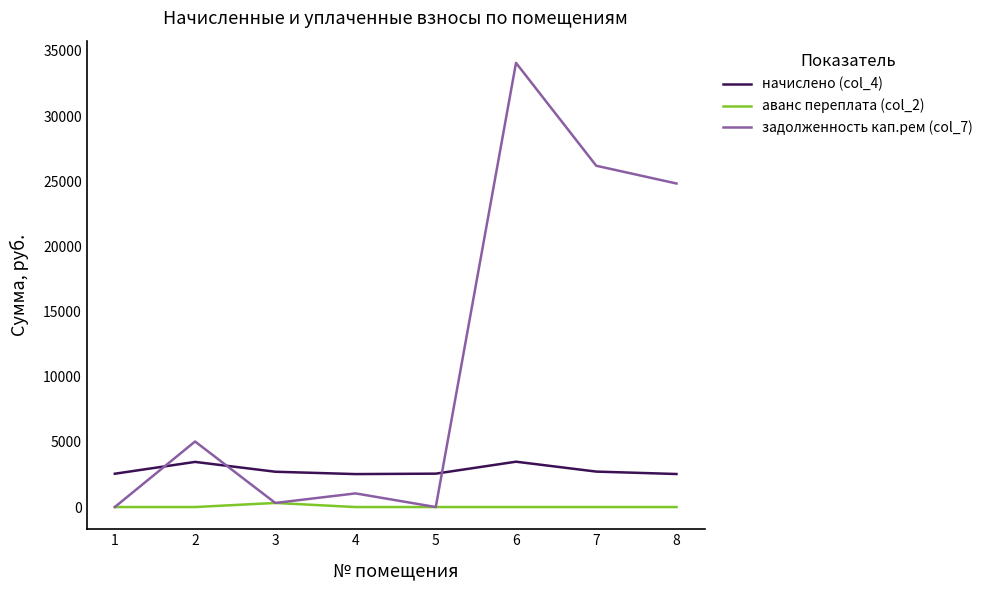

Rank the series by their average value, from highest to lowest.

задолженность кап.рем (col_7), начислено (col_4), аванс переплата (col_2)